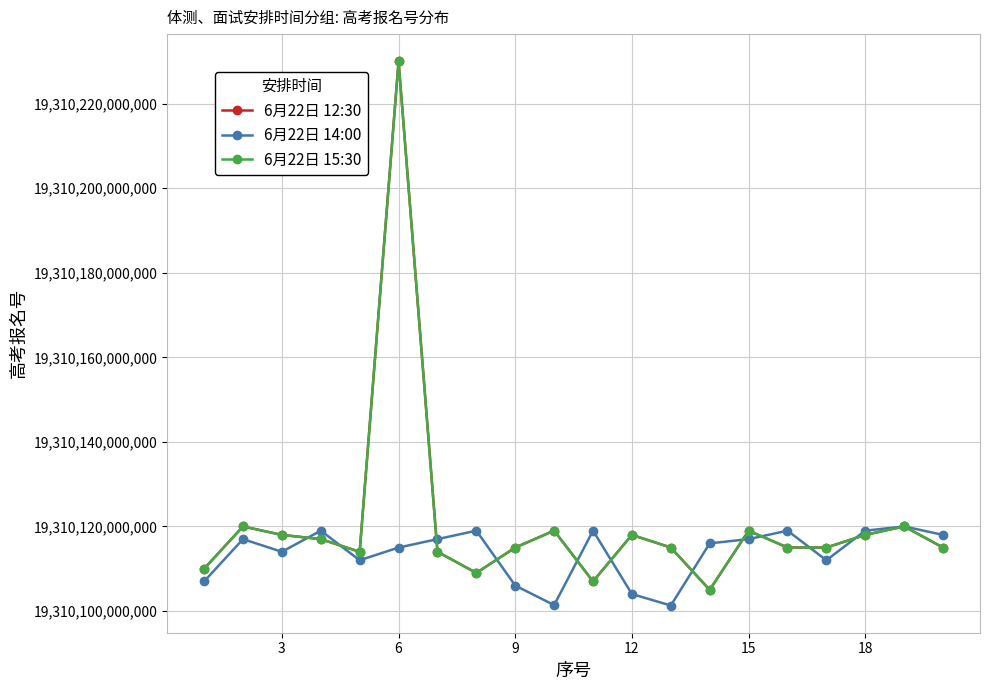

True or false: 6月22日 15:30 has more than 2 interior local peaks.

True